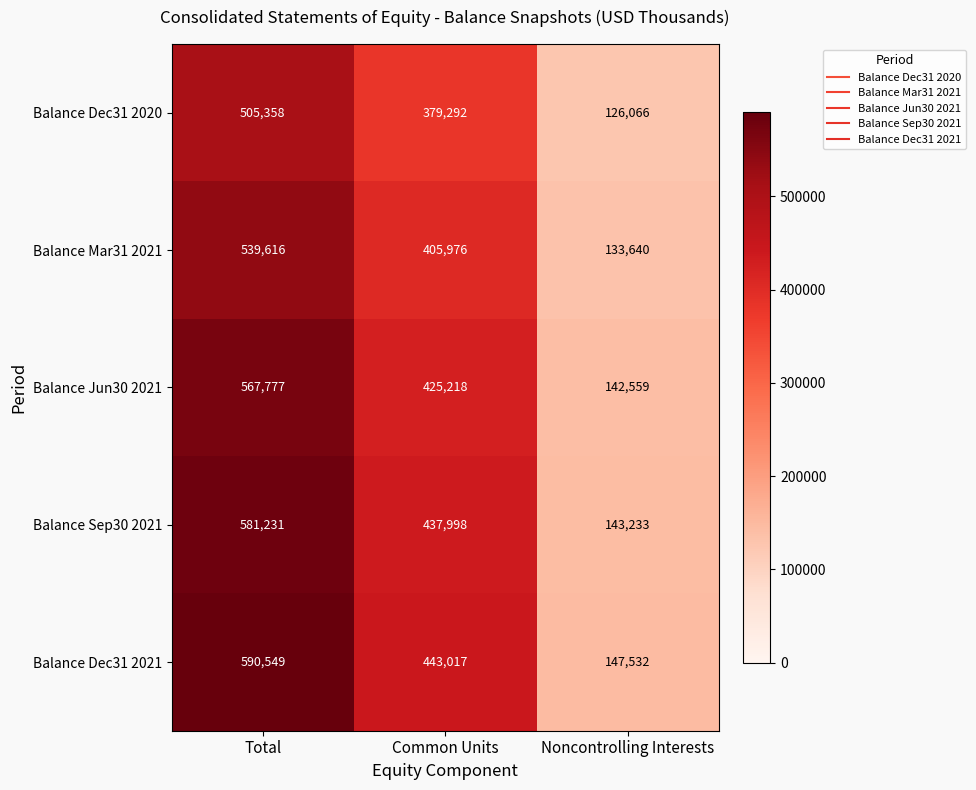

Count the number of data series in this chart.

5